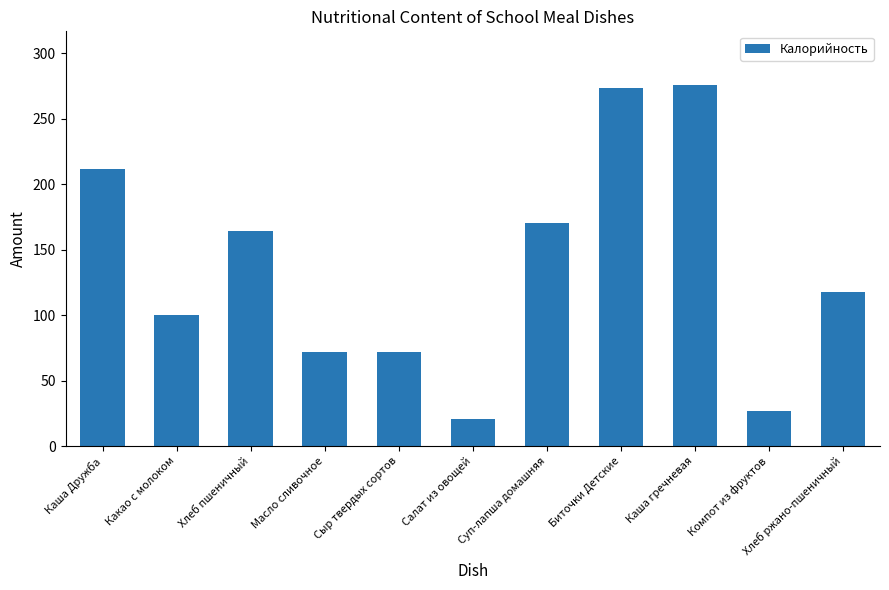

Is it true that the value at Каша гречневая is 275.3?

True